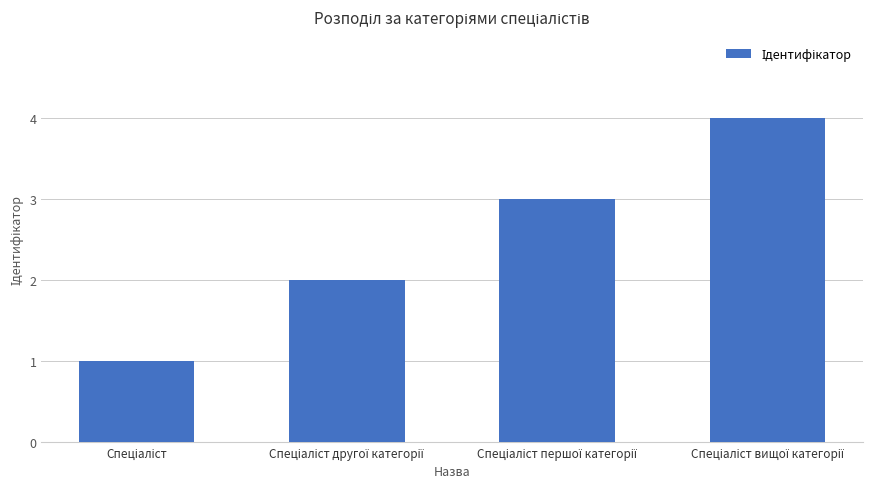

What is the smallest value displayed?

1